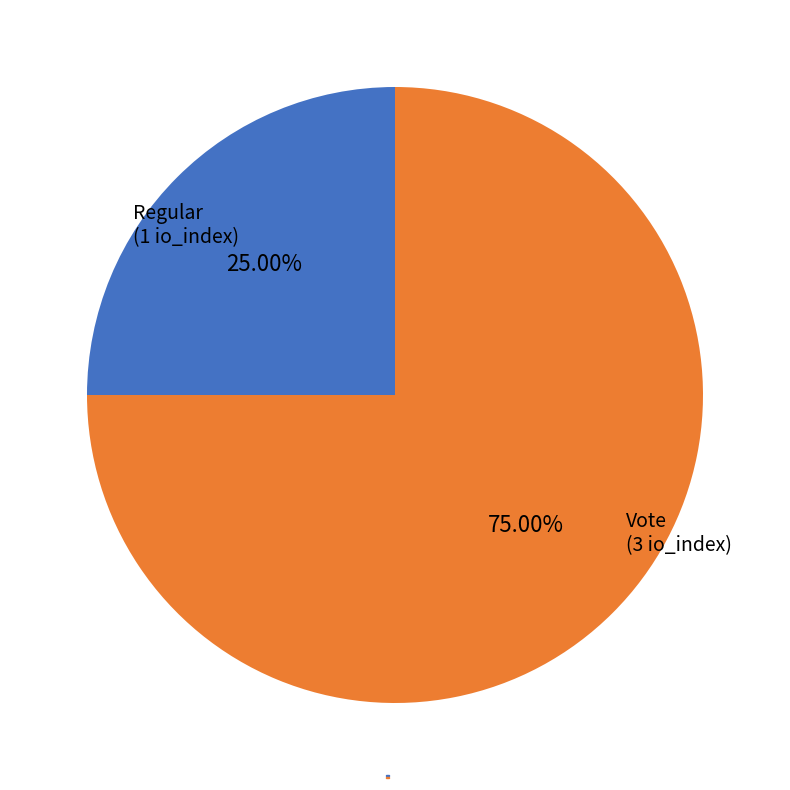

To the nearest percent, what portion does Regular (io_index=1) represent?

25%